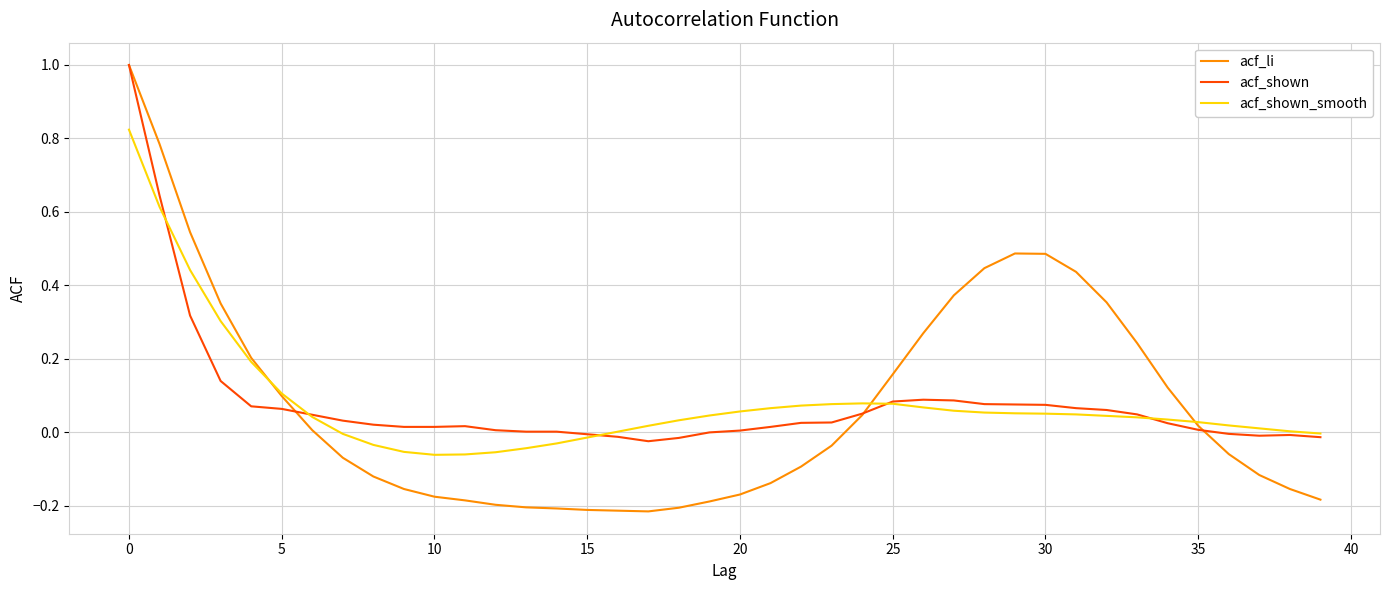

What is the maximum value shown in the chart?

1.0